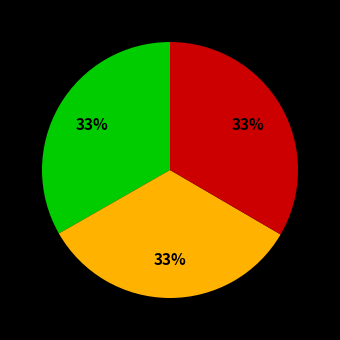

Is there any slice that represents more than half of the pie?

No